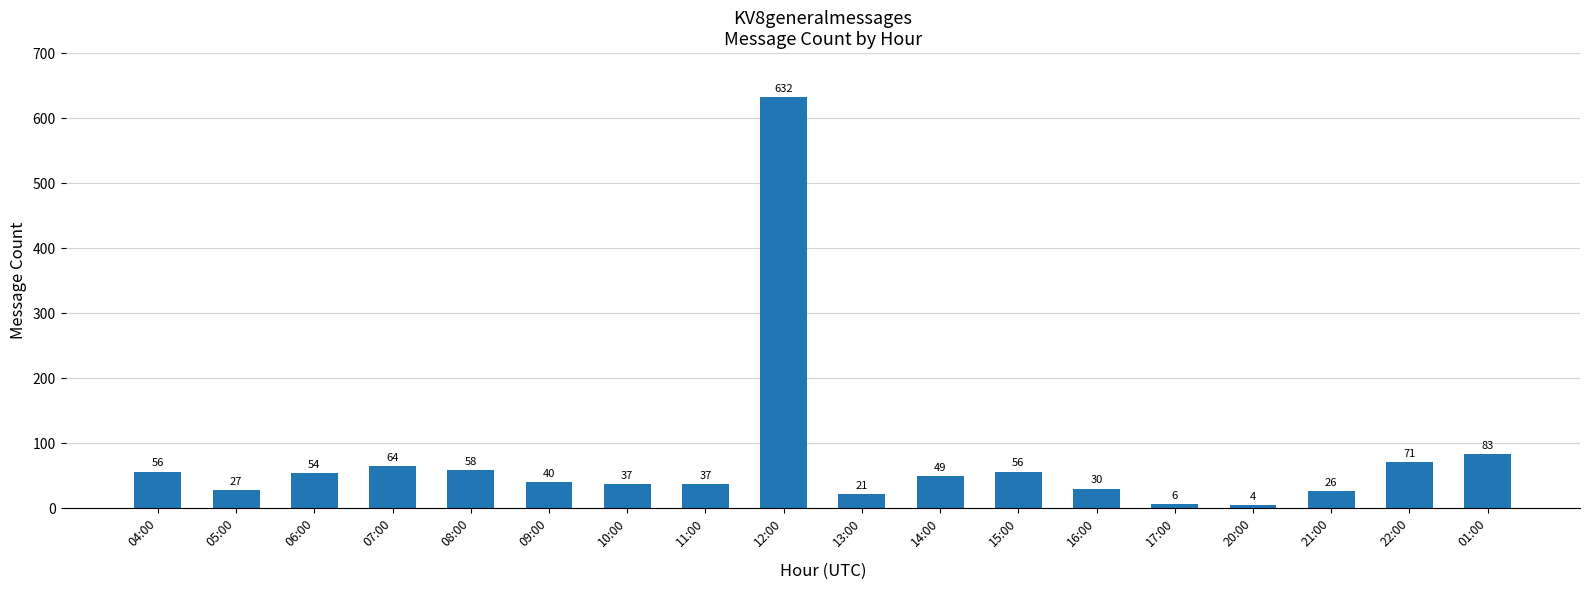

Approximately how many times larger is the value at 01:00 compared to 08:00?

1.4